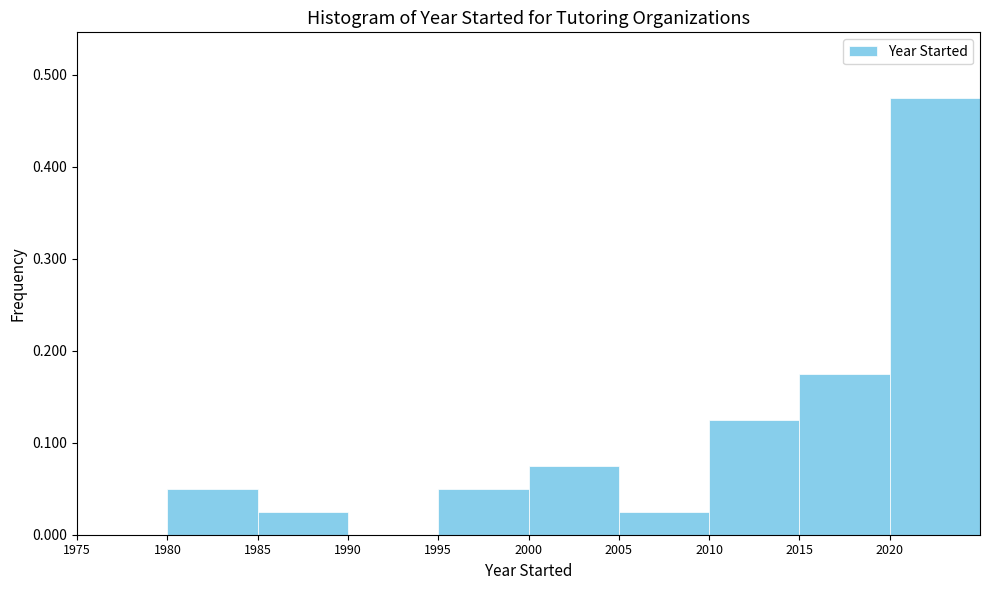

Which range on the x-axis has the tallest bar?

2020 to 2025